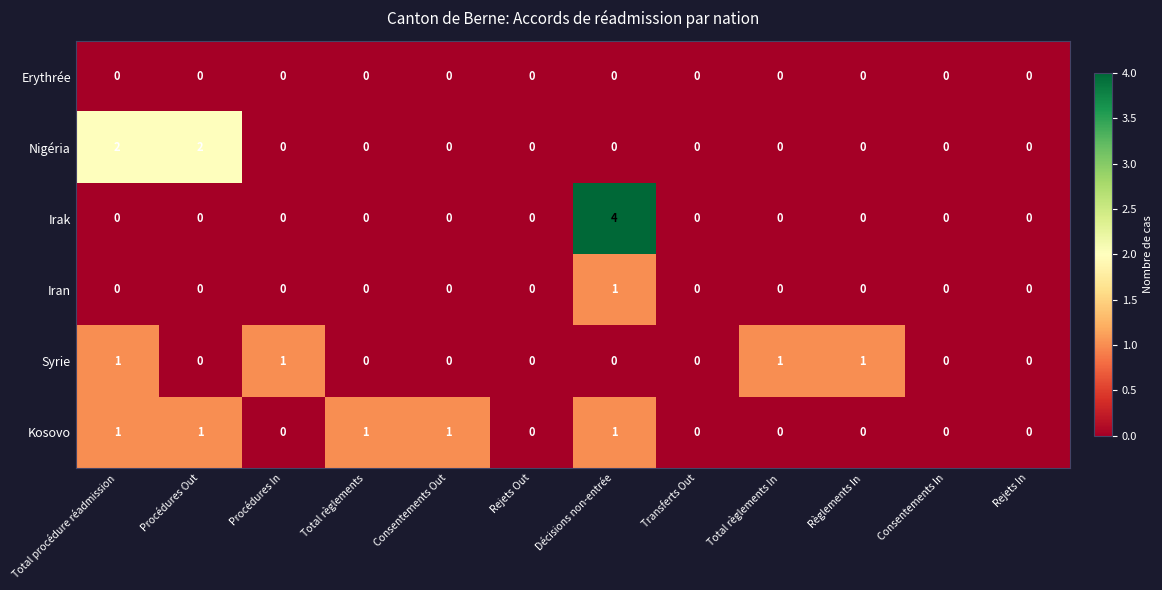

At which category is the sum across all series the highest?

Décisions non-entrée